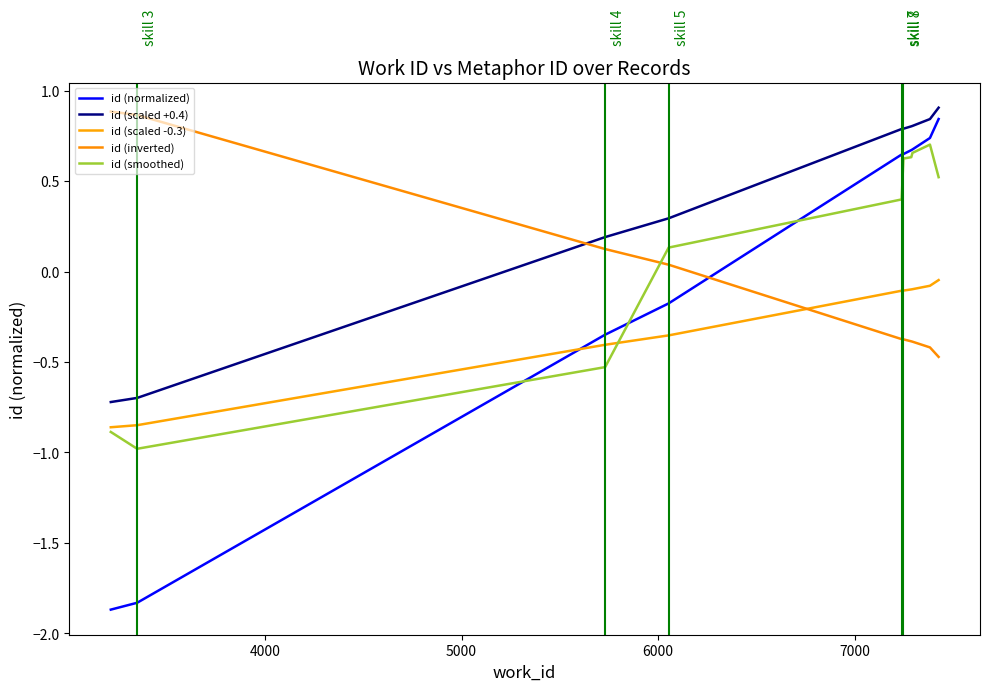

At how many categories does at least one series exceed 0?

10